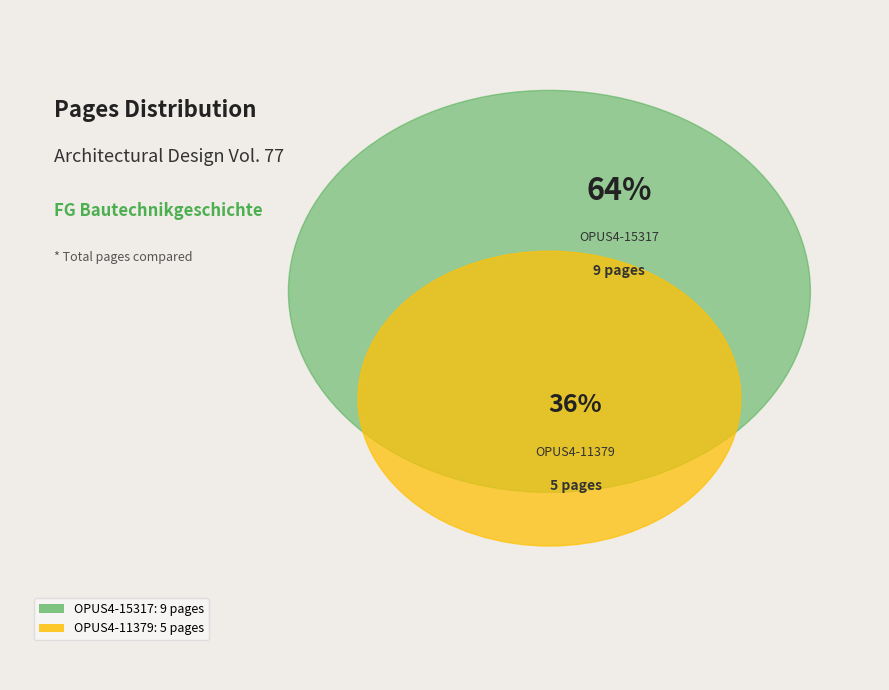

Is there a majority slice in this chart?

Yes